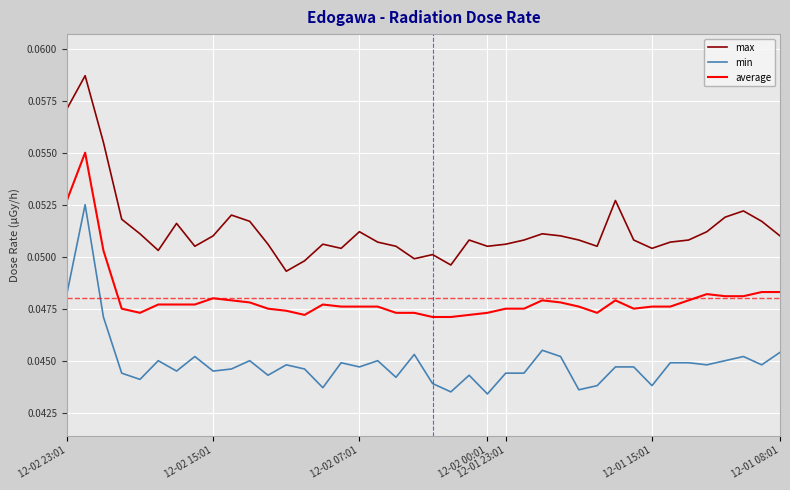

How many series are shown in this chart?

3